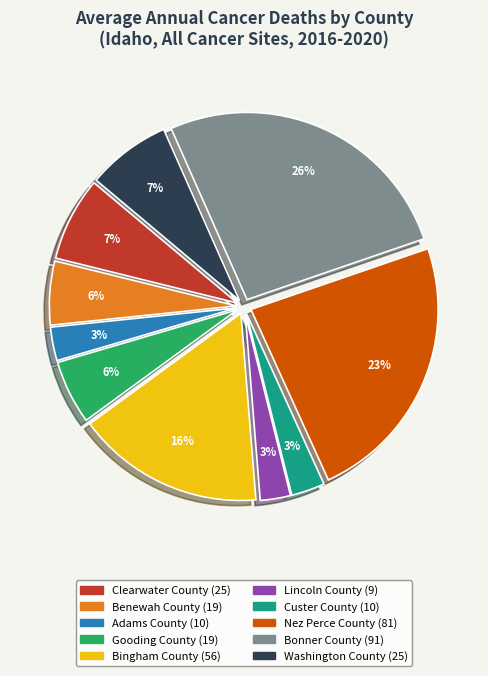

Is the sum of Nez Perce County and Clearwater County greater than half?

No